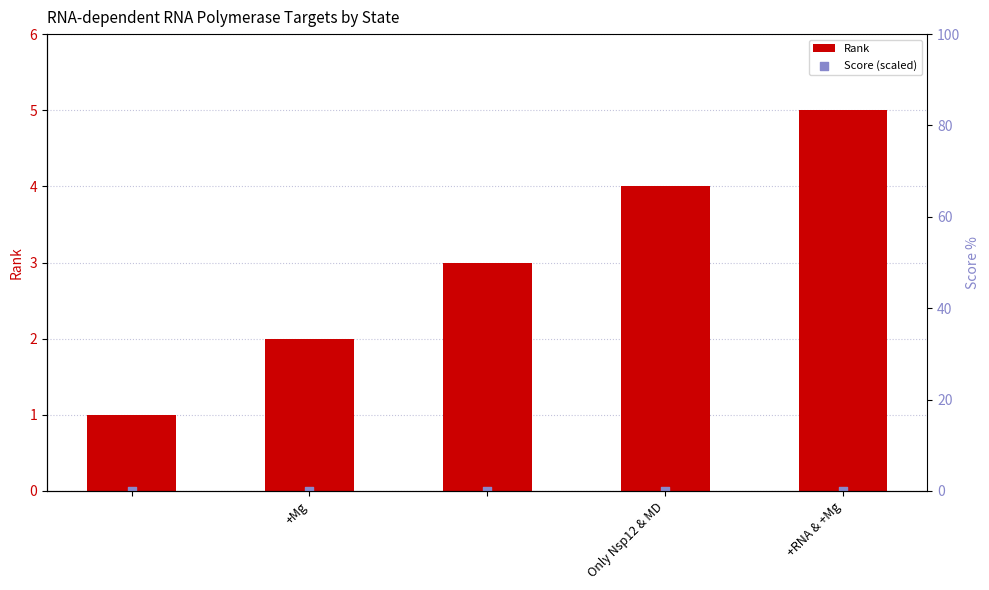

Read the Rank value at +RNA & +Mg.

5